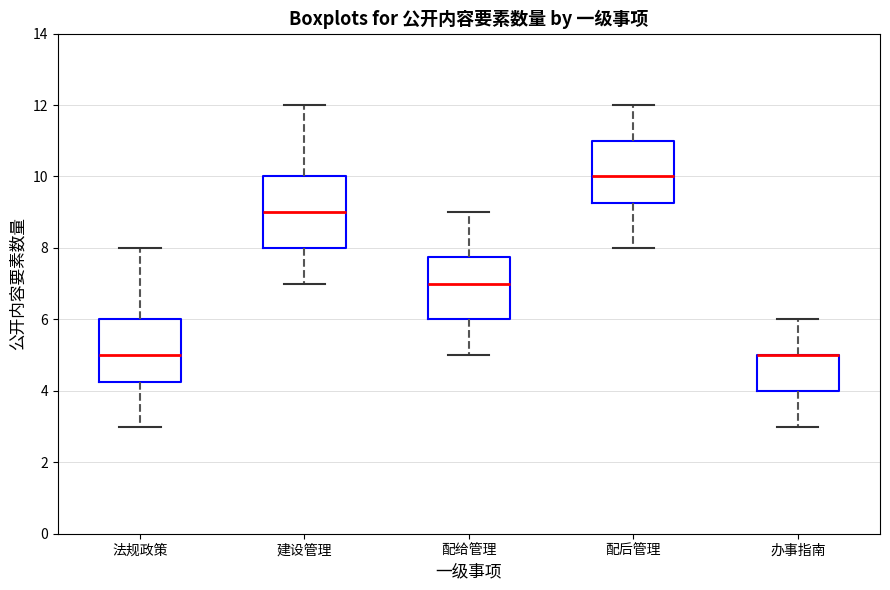

Where does the median line of the box for 建设管理 sit on the y-axis? The values are not printed on the chart, so give them approximately, as read against the axis.

9.0